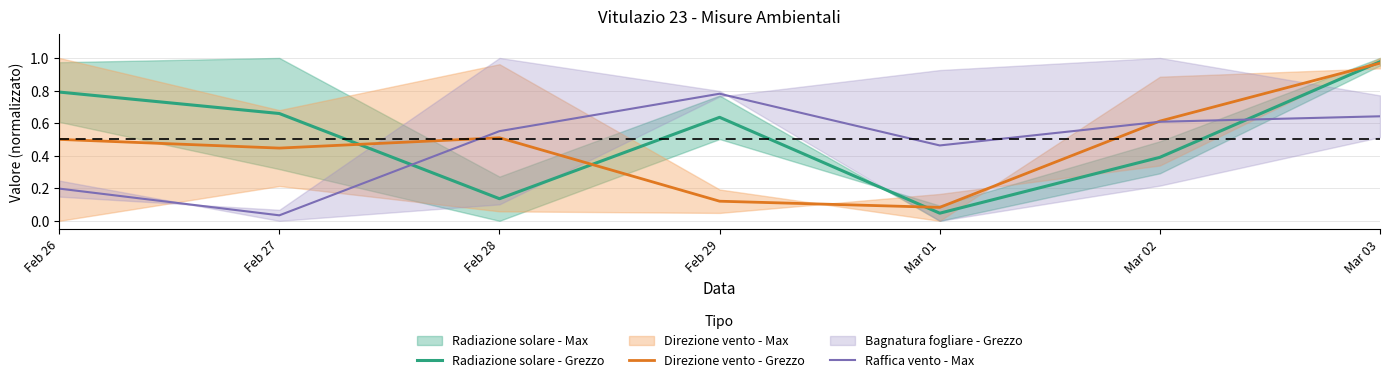

Which series has the widest spread of values?

Radiazione solare - Grezzo